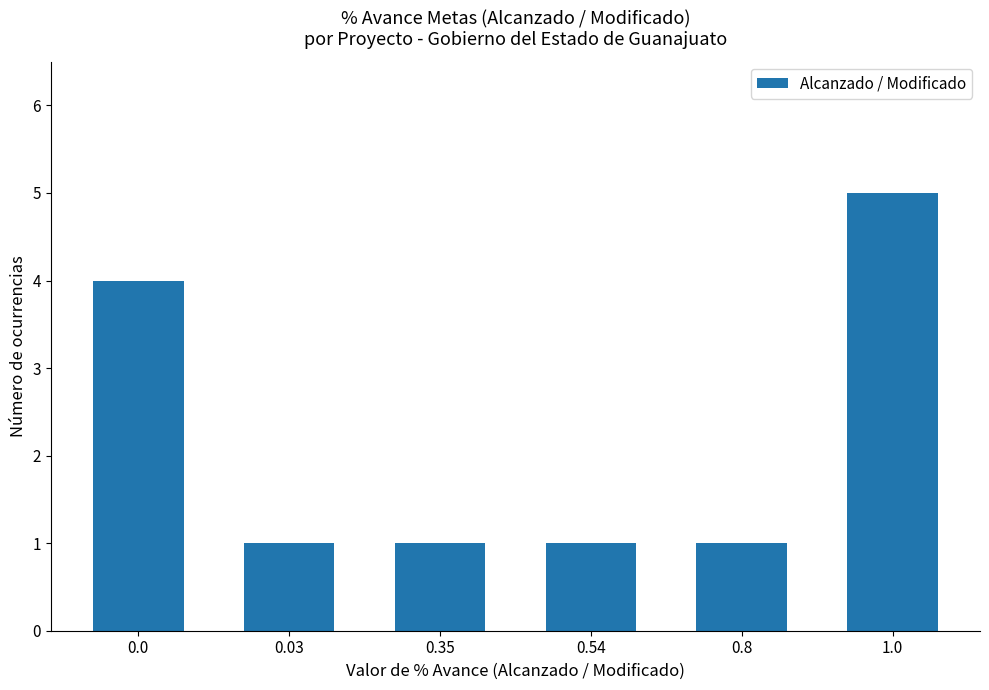

Between 0.03 and 1.0, which is larger?

1.0